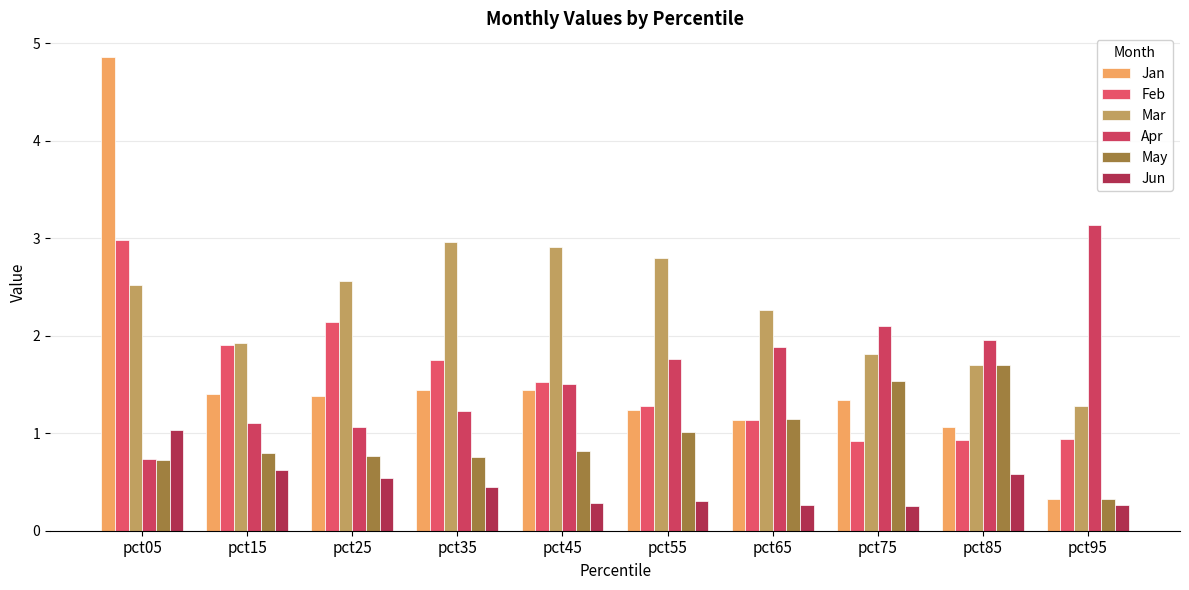

True or false: Jan has a value of 7.9 at pct05.

False